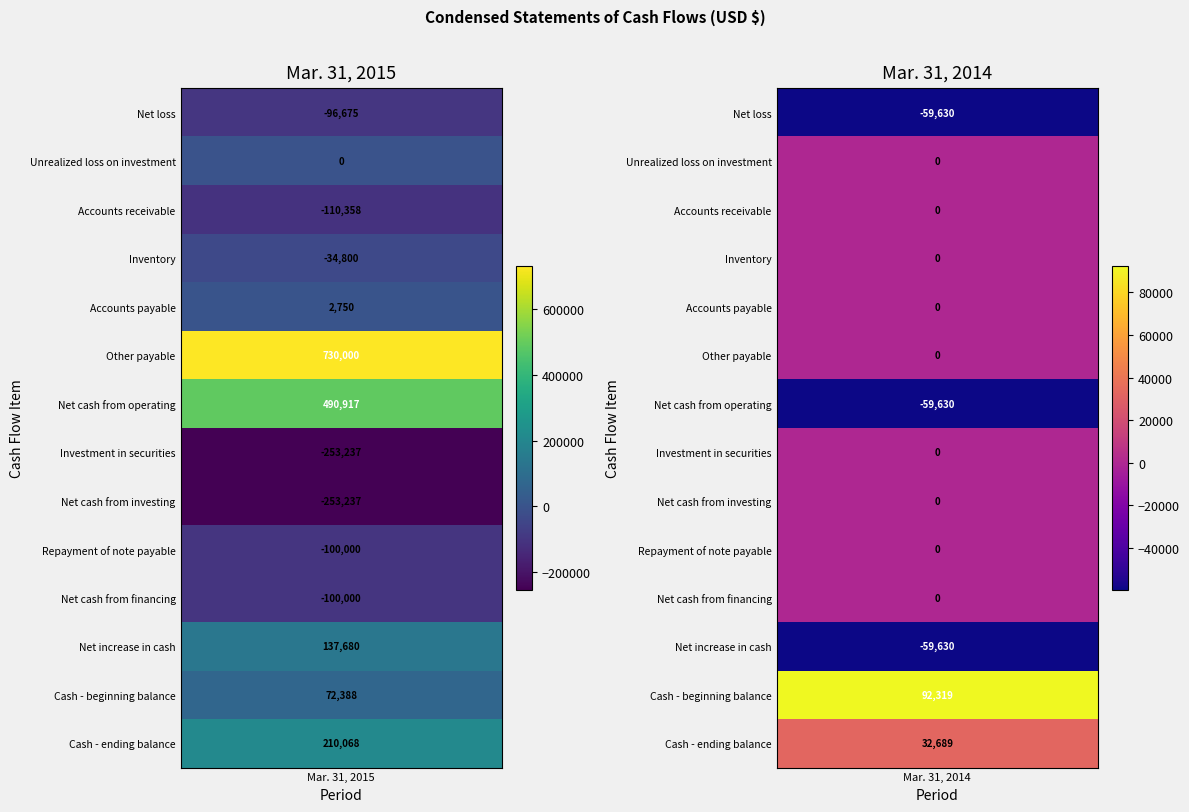

What is the difference between the maximum and minimum values in the Net cash from financing series?

100000